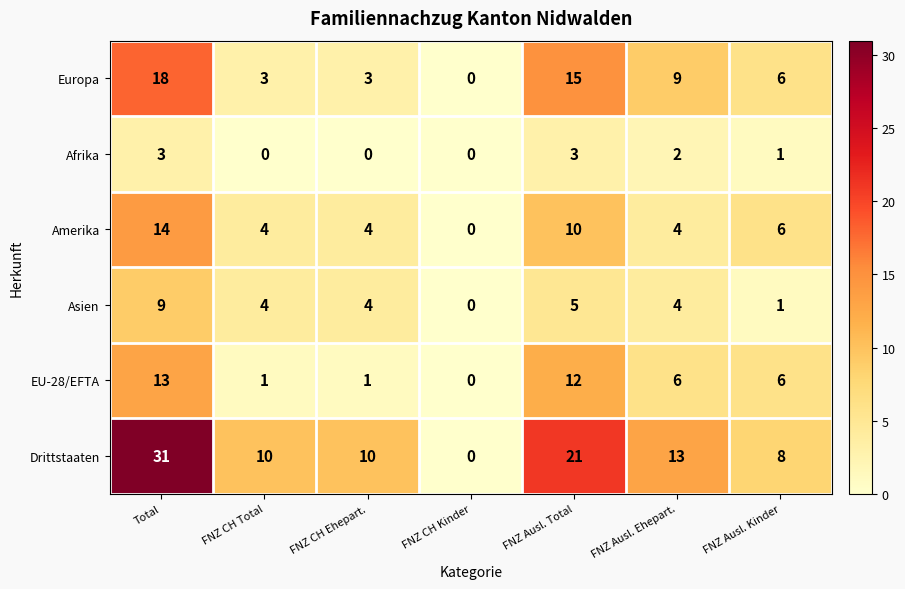

Count the Asien values in the range 1 to 5.

5